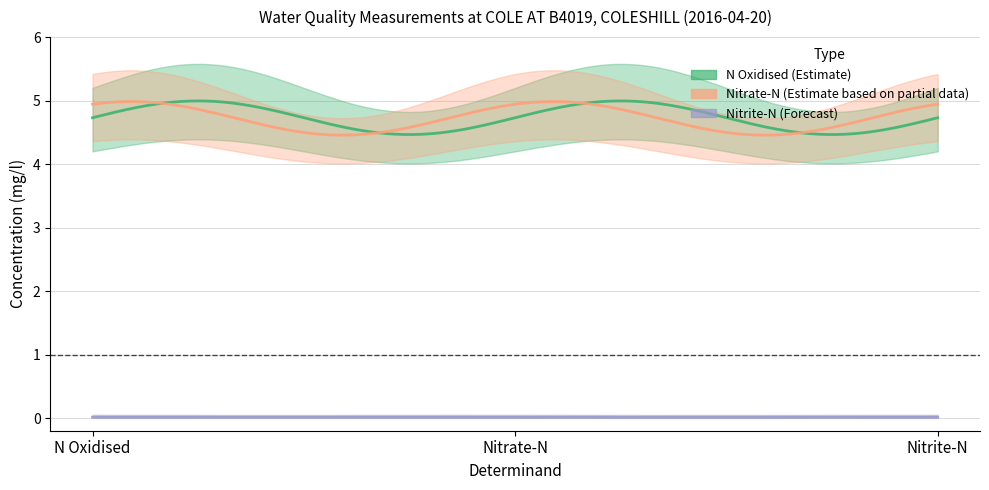

What is the total value across all series at Nitrite-N?

9.5